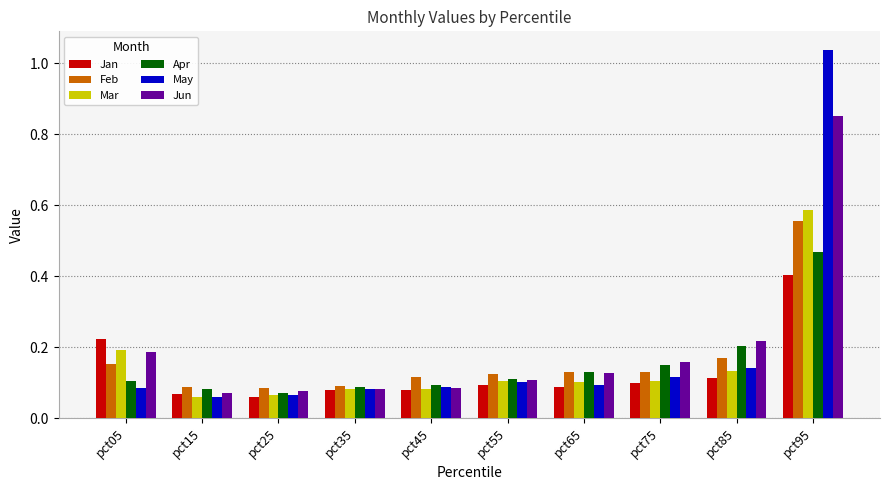

Is it true that Mar equals 0.0 at pct75?

False